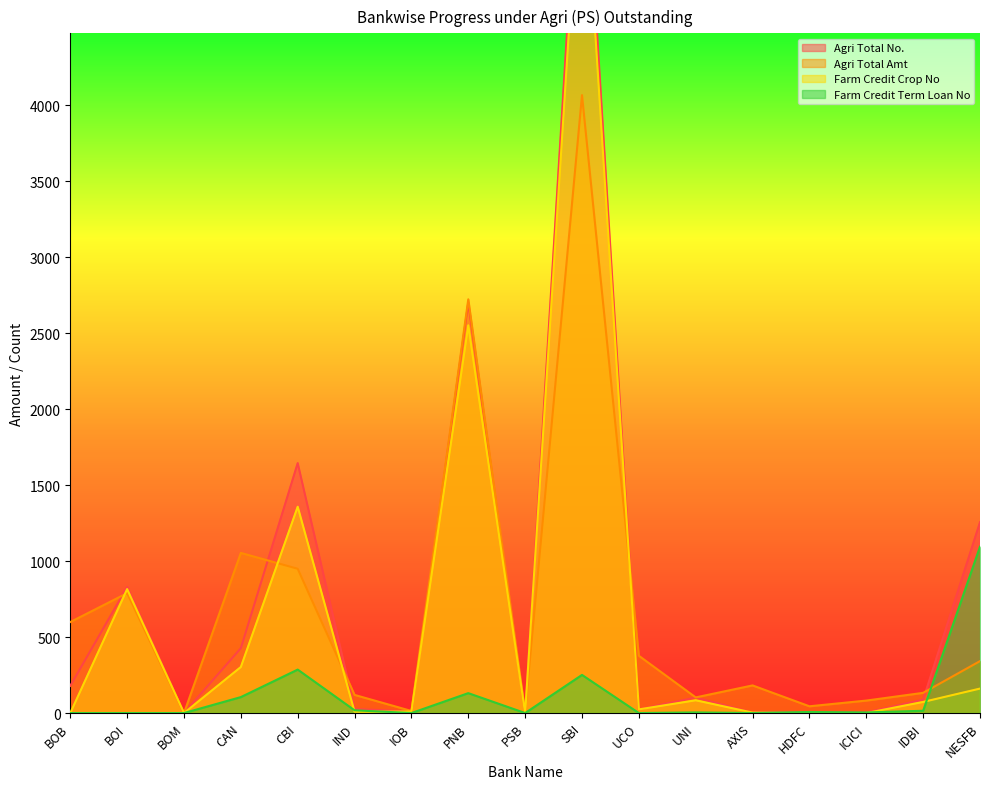

How many series are shown in this chart?

4